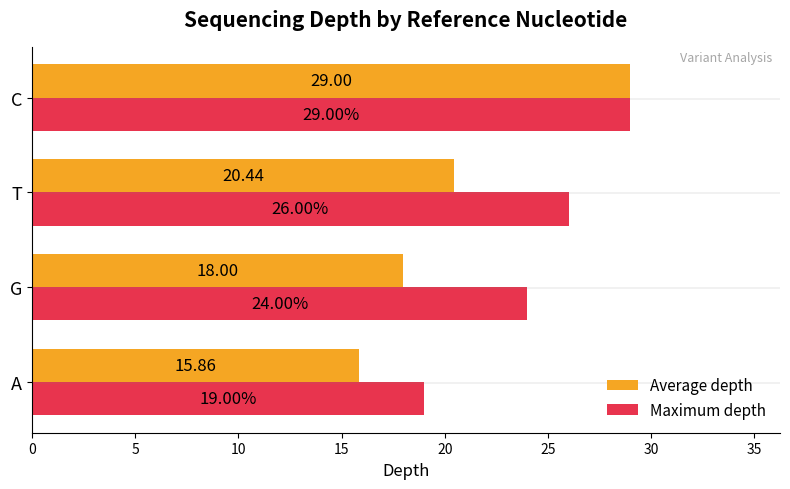

What is the difference between the highest and lowest values at G?

6.0